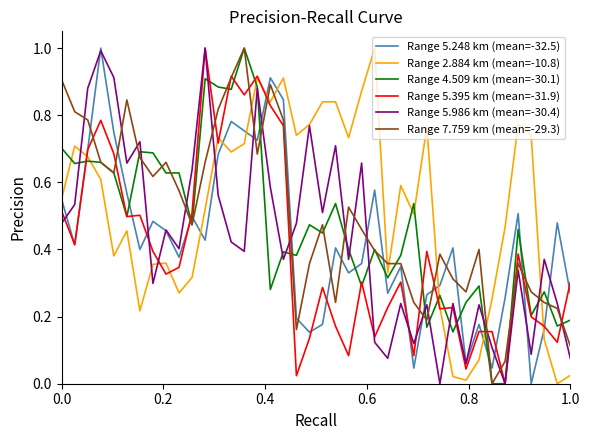

In Range 5.248 km (mean=-32.5), how many points are lower than both neighbors (excluding endpoints)?

12